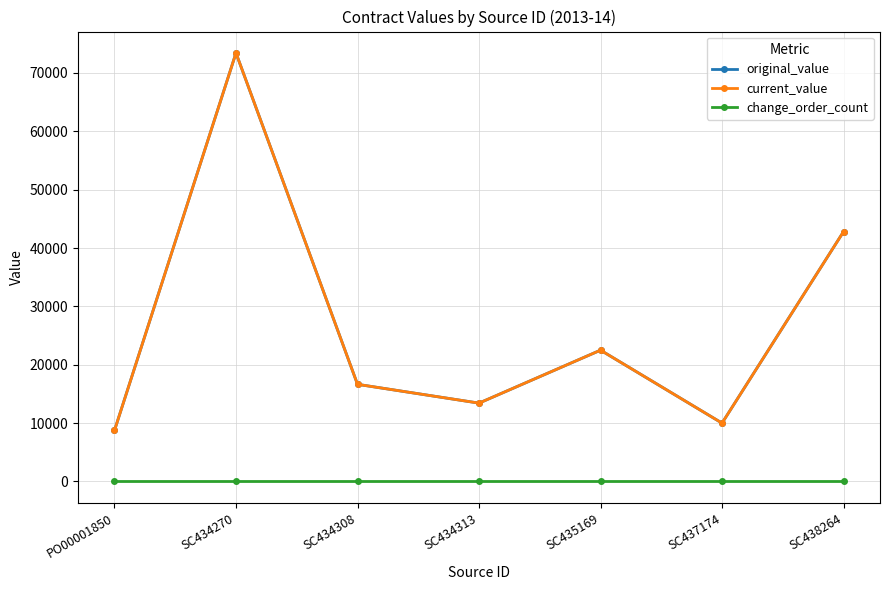

Does the chart have visible grid lines?

Yes